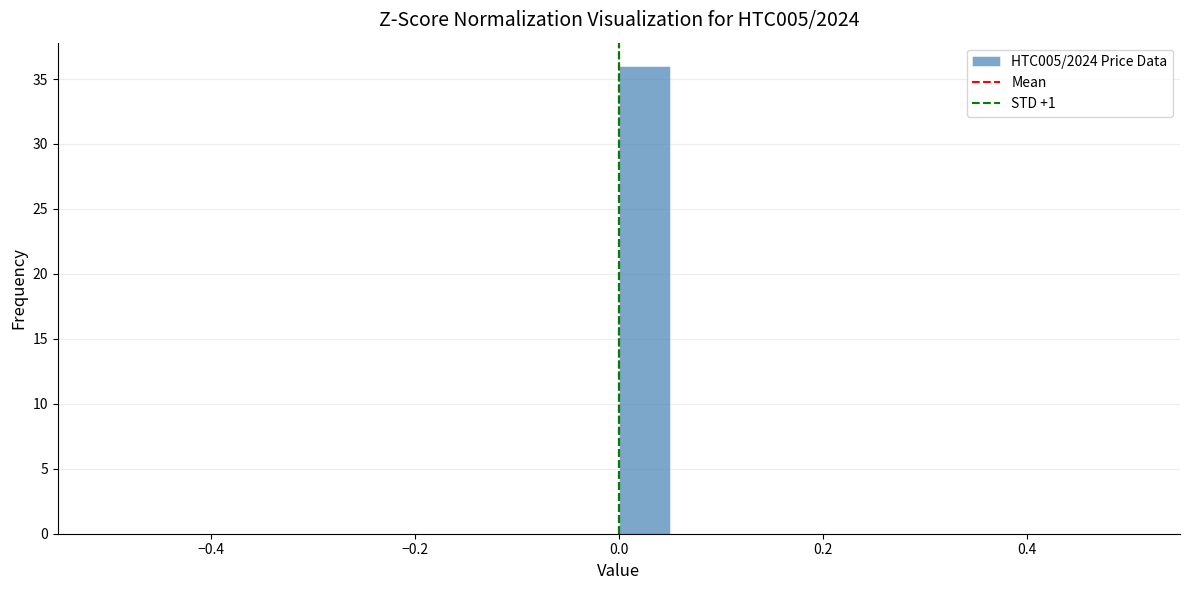

Around what value on the x-axis is the tallest bar? Give the approximate position of its centre, as read against the axis.

0.02